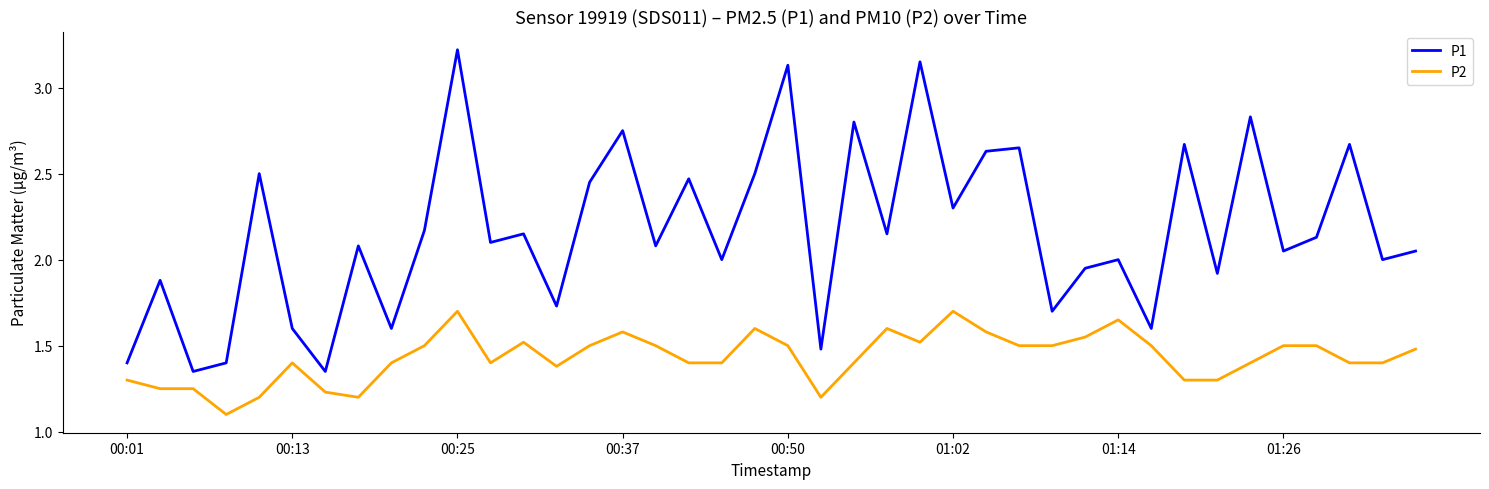

How many series are shown in this chart?

2